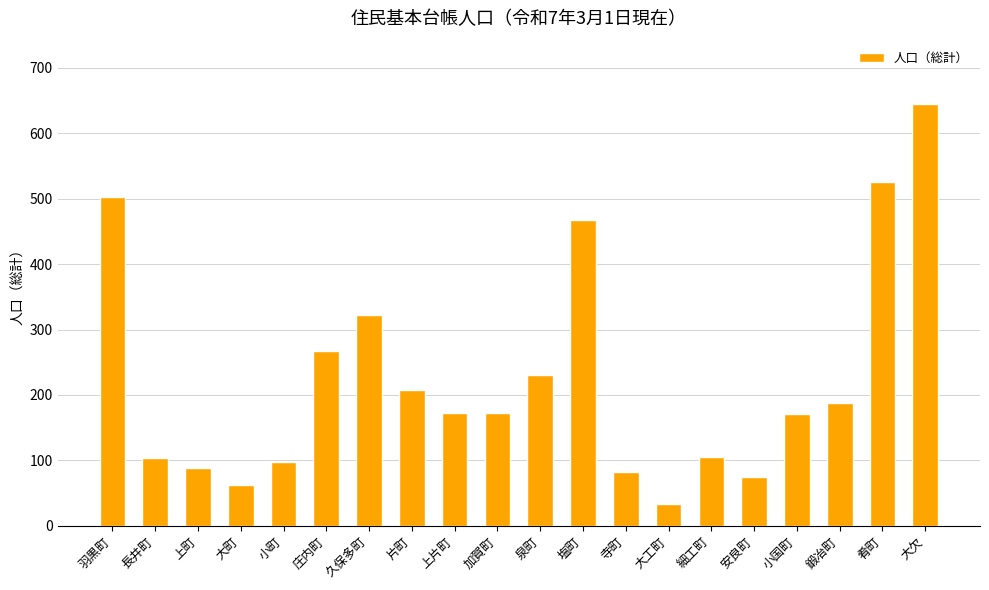

How many categories are shown in the chart?

20